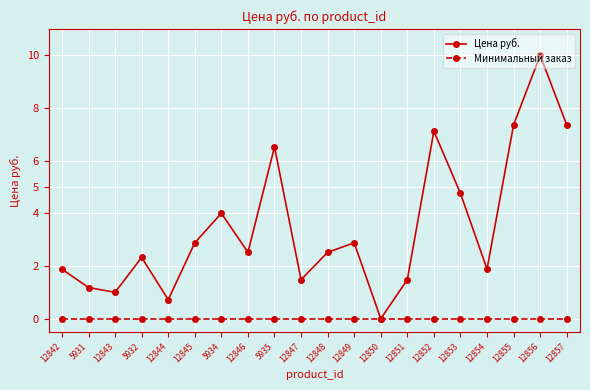

Reading left to right, transcribe all the data shown in this chart.

Цена руб.: 1.9	1.2	1.0	2.3	0.7	2.9	4.0	2.5	6.5	1.5	2.5	2.9	0.0	1.5	7.1	4.8	1.9	7.4	10.0	7.4
Минимальный заказ: 0.0	0.0	0.0	0.0	0.0	0.0	0.0	0.0	0.0	0.0	0.0	0.0	0.0	0.0	0.0	0.0	0.0	0.0	0.0	0.0